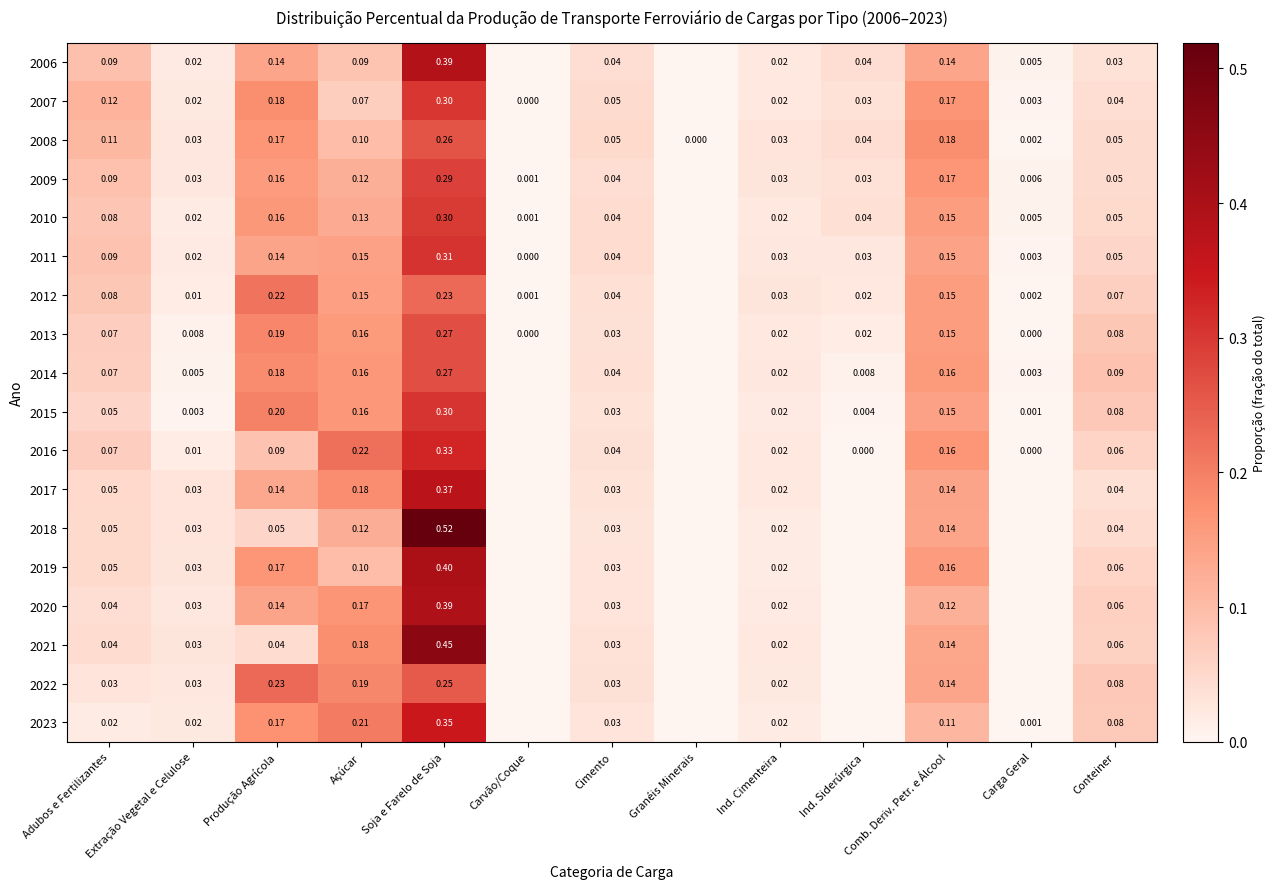

At how many categories does at least one series exceed 0?

13